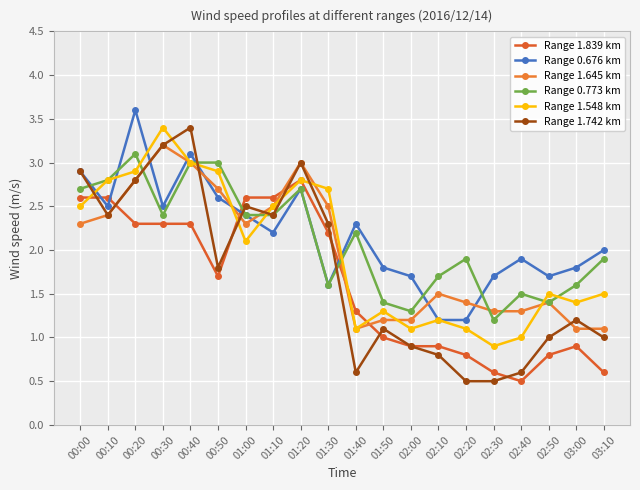

Reading left to right, transcribe all the data shown in this chart.

Range 1.839 km: 00:00=2.6	00:10=2.6	00:20=2.3	00:30=2.3	00:40=2.3	00:50=1.7	01:00=2.6	01:10=2.6	01:20=2.8	01:30=2.2	01:40=1.3	01:50=1.0	02:00=0.9	02:10=0.9	02:20=0.8	02:30=0.6	02:40=0.5	02:50=0.8	03:00=0.9	03:10=0.6
Range 0.676 km: 00:00=2.9	00:10=2.5	00:20=3.6	00:30=2.5	00:40=3.1	00:50=2.6	01:00=2.4	01:10=2.2	01:20=2.7	01:30=1.6	01:40=2.3	01:50=1.8	02:00=1.7	02:10=1.2	02:20=1.2	02:30=1.7	02:40=1.9	02:50=1.7	03:00=1.8	03:10=2.0
Range 1.645 km: 00:00=2.3	00:10=2.4	00:20=2.8	00:30=3.2	00:40=3.0	00:50=2.7	01:00=2.3	01:10=2.5	01:20=3.0	01:30=2.5	01:40=1.1	01:50=1.2	02:00=1.2	02:10=1.5	02:20=1.4	02:30=1.3	02:40=1.3	02:50=1.4	03:00=1.1	03:10=1.1
Range 0.773 km: 00:00=2.7	00:10=2.8	00:20=3.1	00:30=2.4	00:40=3.0	00:50=3.0	01:00=2.4	01:10=2.4	01:20=2.7	01:30=1.6	01:40=2.2	01:50=1.4	02:00=1.3	02:10=1.7	02:20=1.9	02:30=1.2	02:40=1.5	02:50=1.4	03:00=1.6	03:10=1.9
Range 1.548 km: 00:00=2.5	00:10=2.8	00:20=2.9	00:30=3.4	00:40=3.0	00:50=2.9	01:00=2.1	01:10=2.5	01:20=2.8	01:30=2.7	01:40=1.1	01:50=1.3	02:00=1.1	02:10=1.2	02:20=1.1	02:30=0.9	02:40=1.0	02:50=1.5	03:00=1.4	03:10=1.5
Range 1.742 km: 00:00=2.9	00:10=2.4	00:20=2.8	00:30=3.2	00:40=3.4	00:50=1.8	01:00=2.5	01:10=2.4	01:20=3.0	01:30=2.3	01:40=0.6	01:50=1.1	02:00=0.9	02:10=0.8	02:20=0.5	02:30=0.5	02:40=0.6	02:50=1.0	03:00=1.2	03:10=1.0